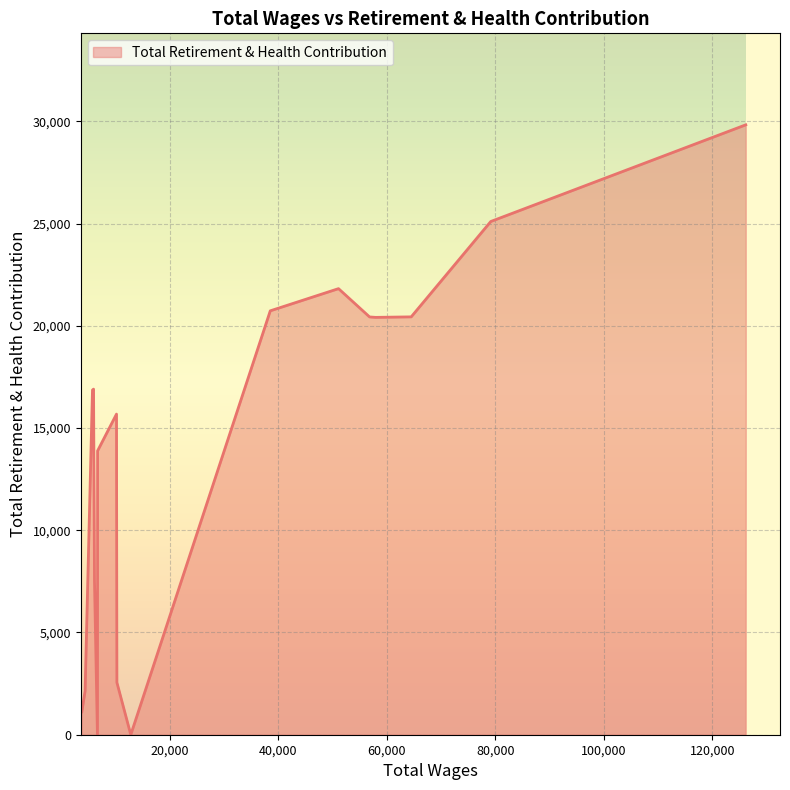

What is the difference between the maximum and minimum values?

29828